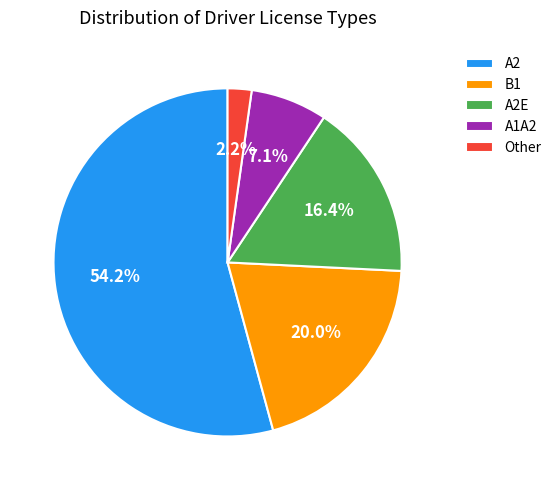

Is B1 the majority of the pie?

No